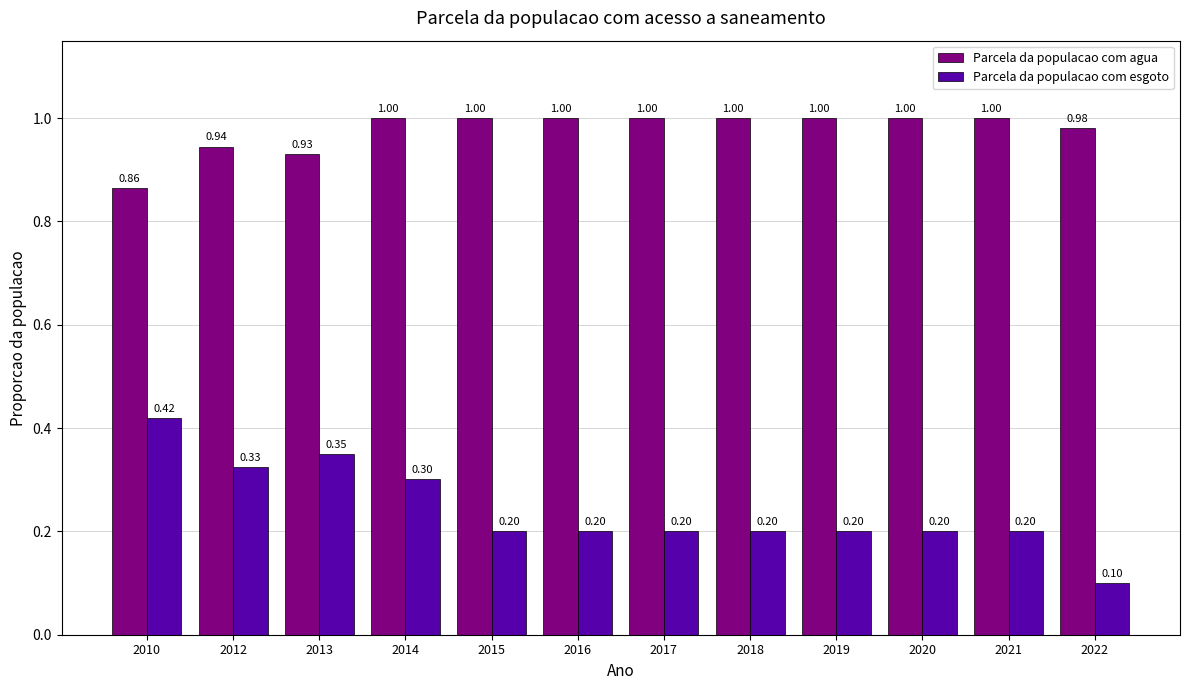

List the series in order of their peak value, highest first.

Parcela da populacao com agua, Parcela da populacao com esgoto